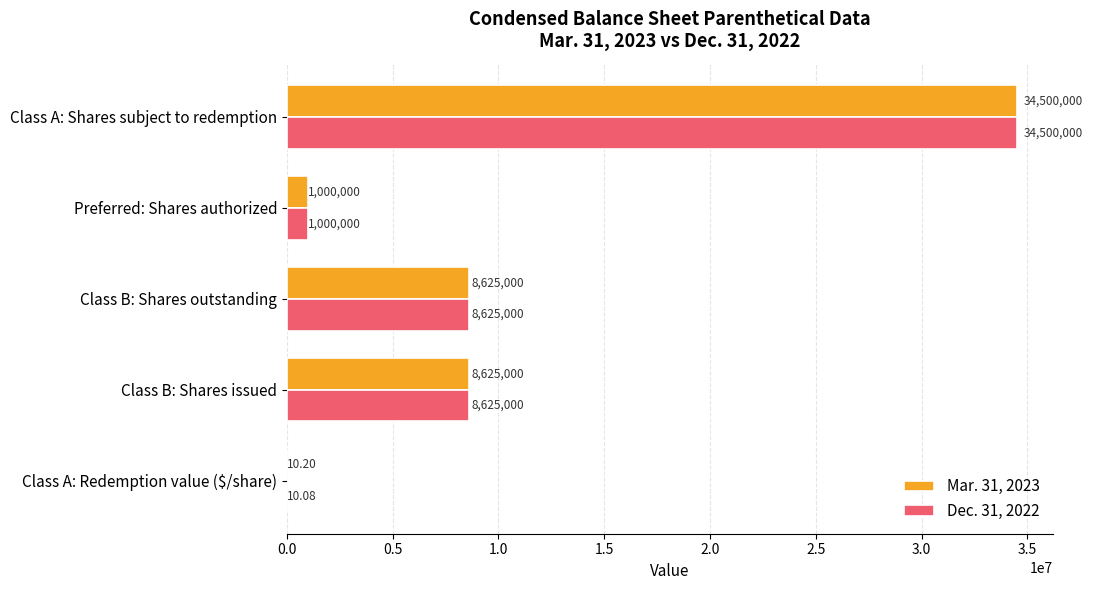

What are all the series names shown in the legend?

Mar. 31, 2023, Dec. 31, 2022